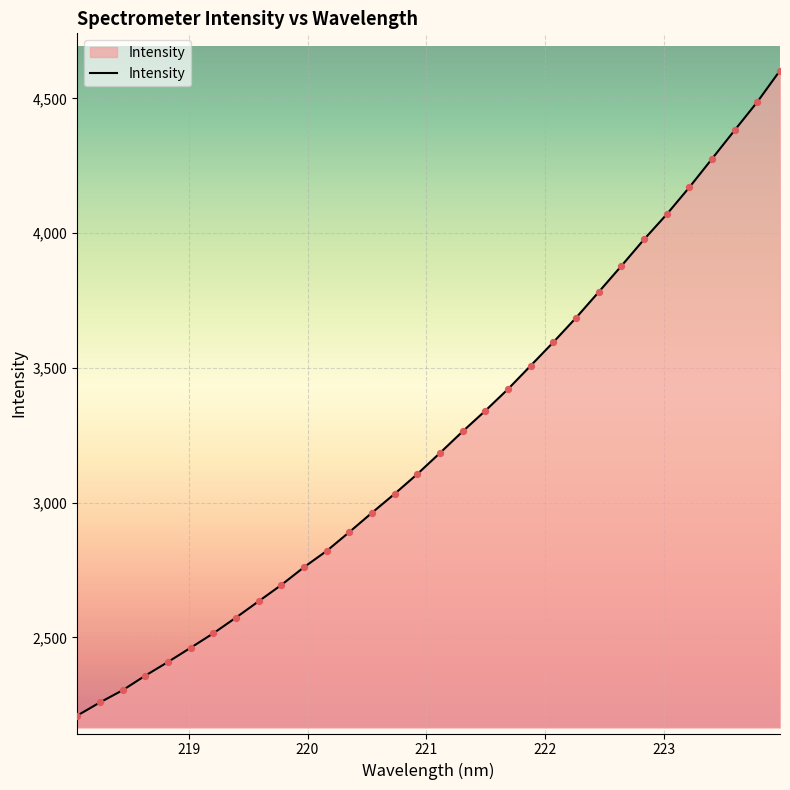

What is the smallest value displayed?

2209.5